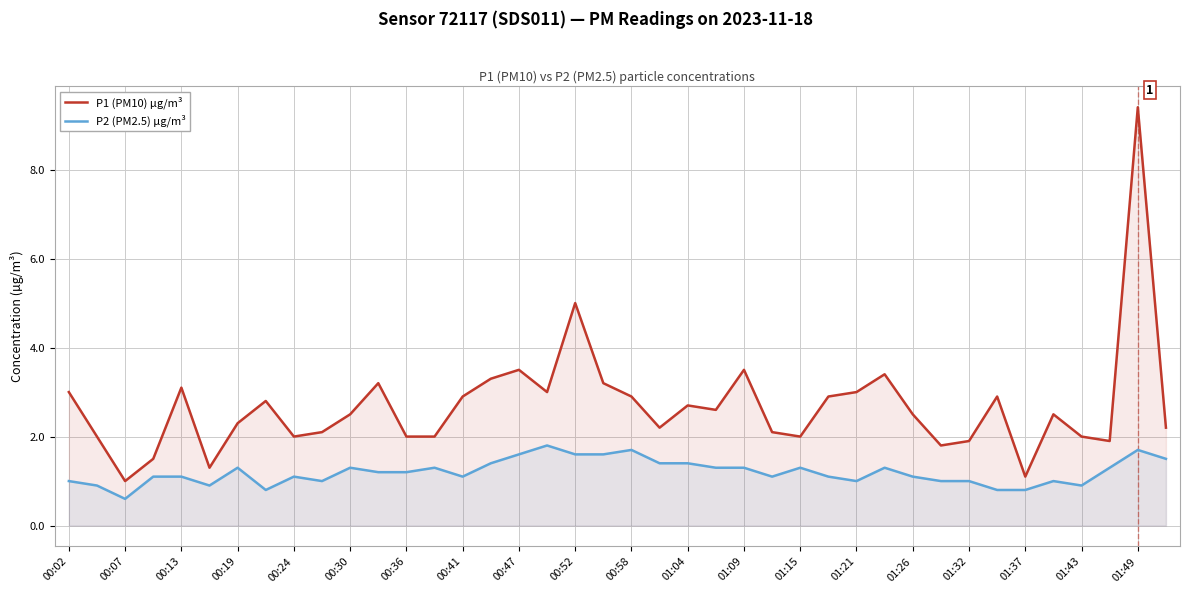

True or false: P1 (PM10) µg/m³ and P2 (PM2.5) µg/m³ cross at least once.

False